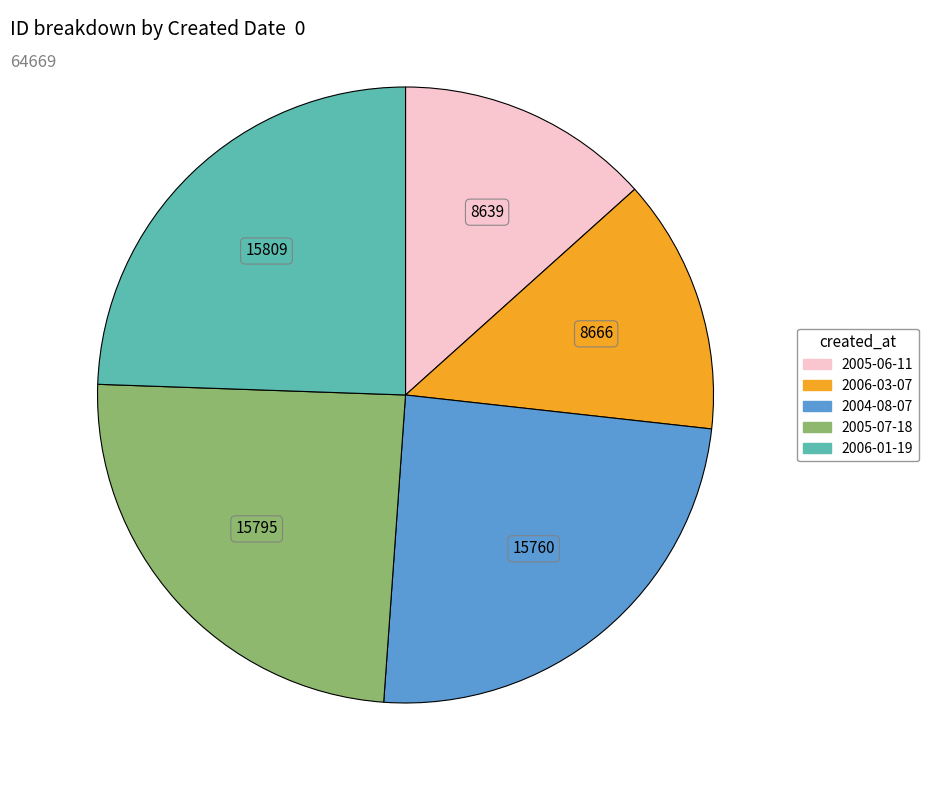

How many slices are in this pie chart?

5